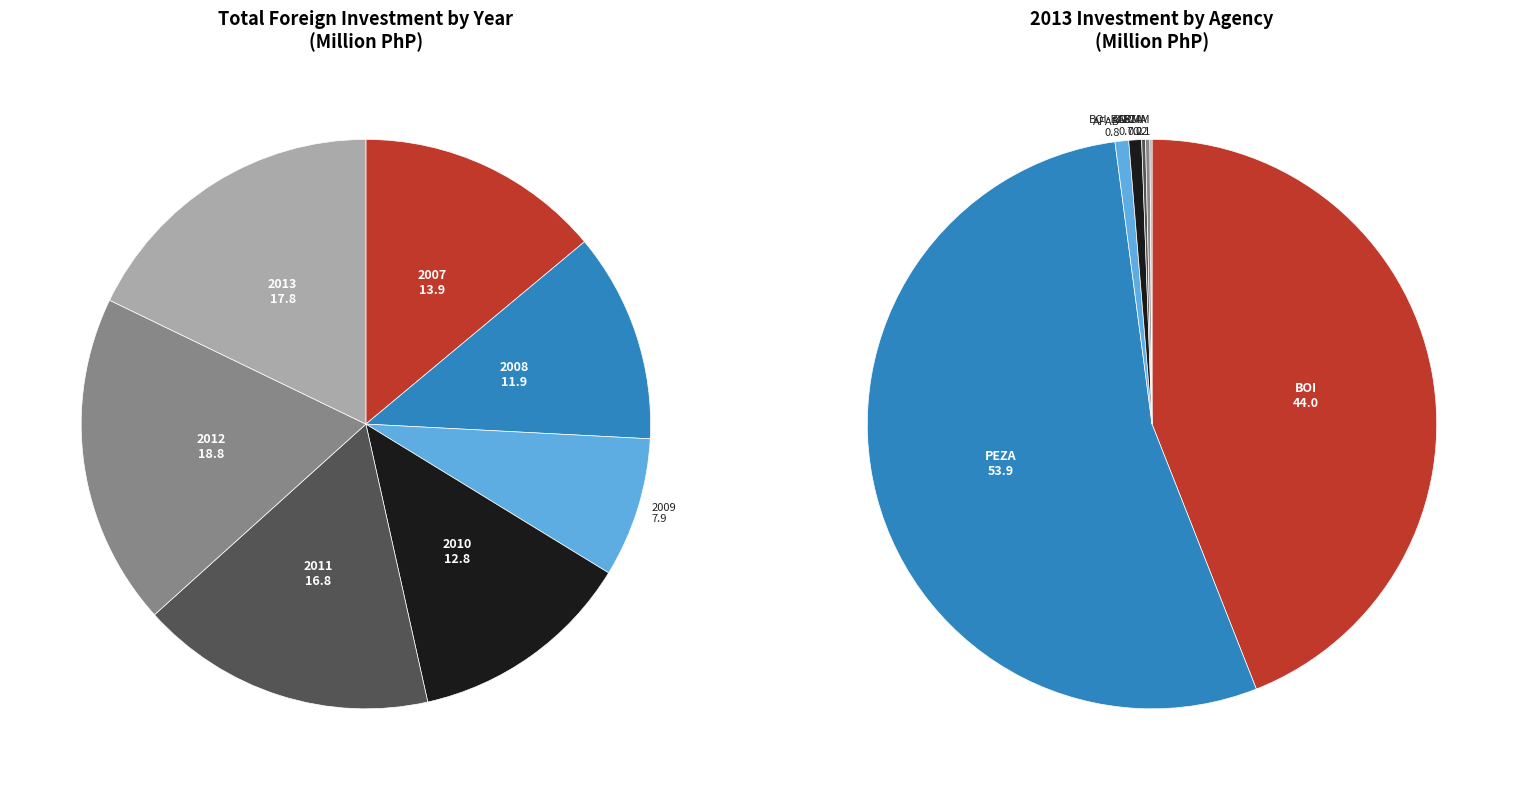

Rank the categories by value from lowest to highest.

2009, 2008, 2010, 2007, 2011, 2013, 2012